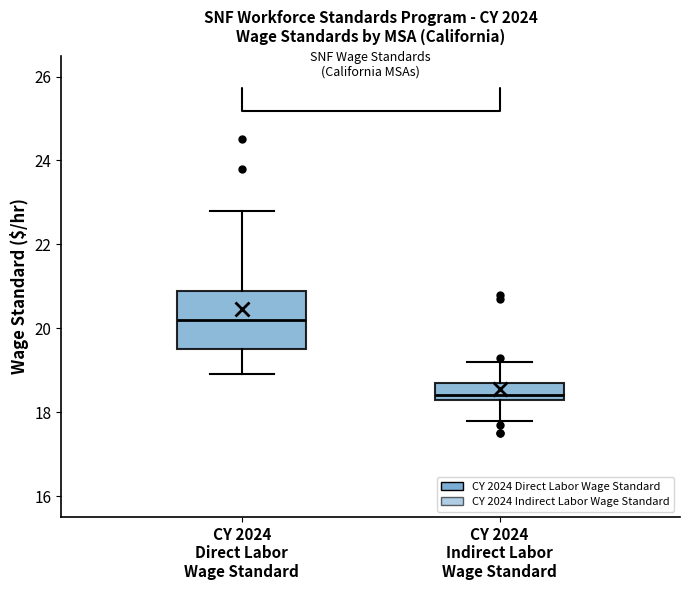

Which box's median line is the lowest?

CY 2024 Indirect Labor Wage Standard